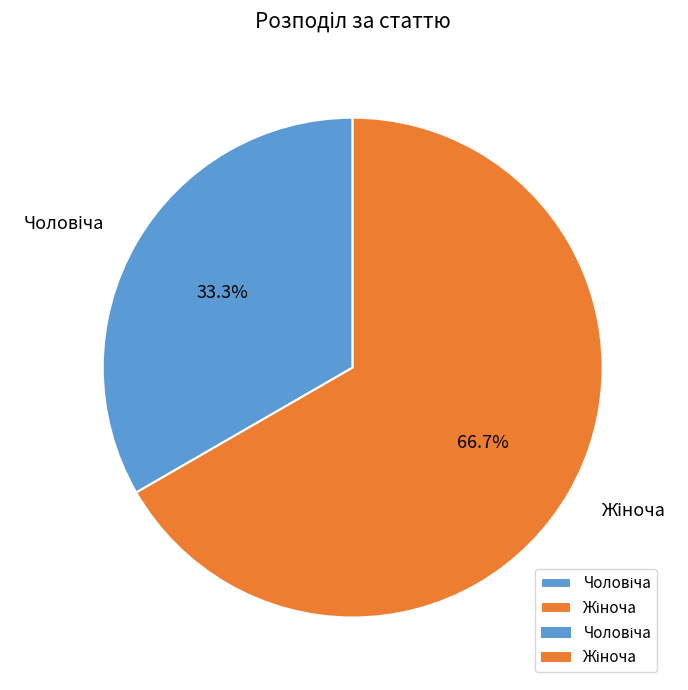

Is there a majority slice in this chart?

Yes